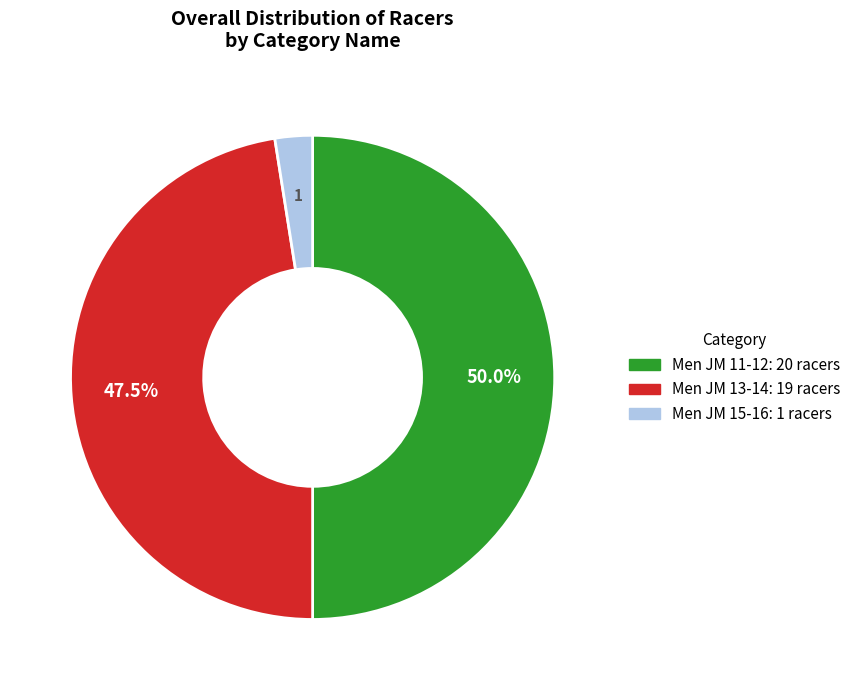

True or false: Men JM 15-16 accounts for 2% of the total.

True